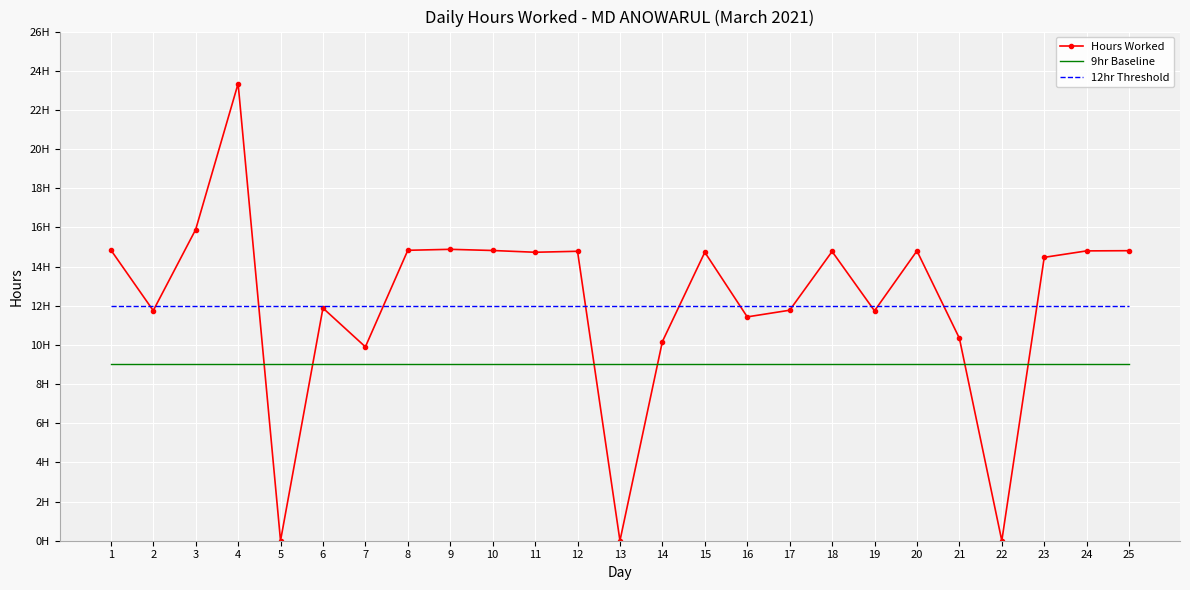

True or false: 12hr Threshold has more than 2 interior local peaks.

False